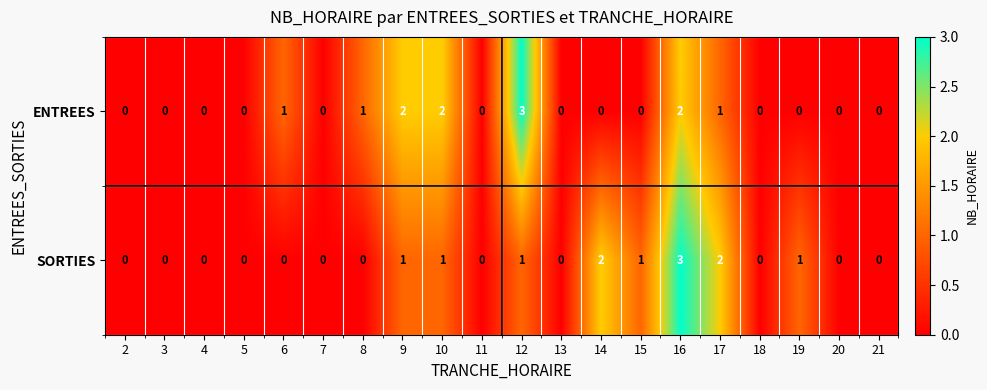

Count the ENTREES values in the range 0 to 1.

16